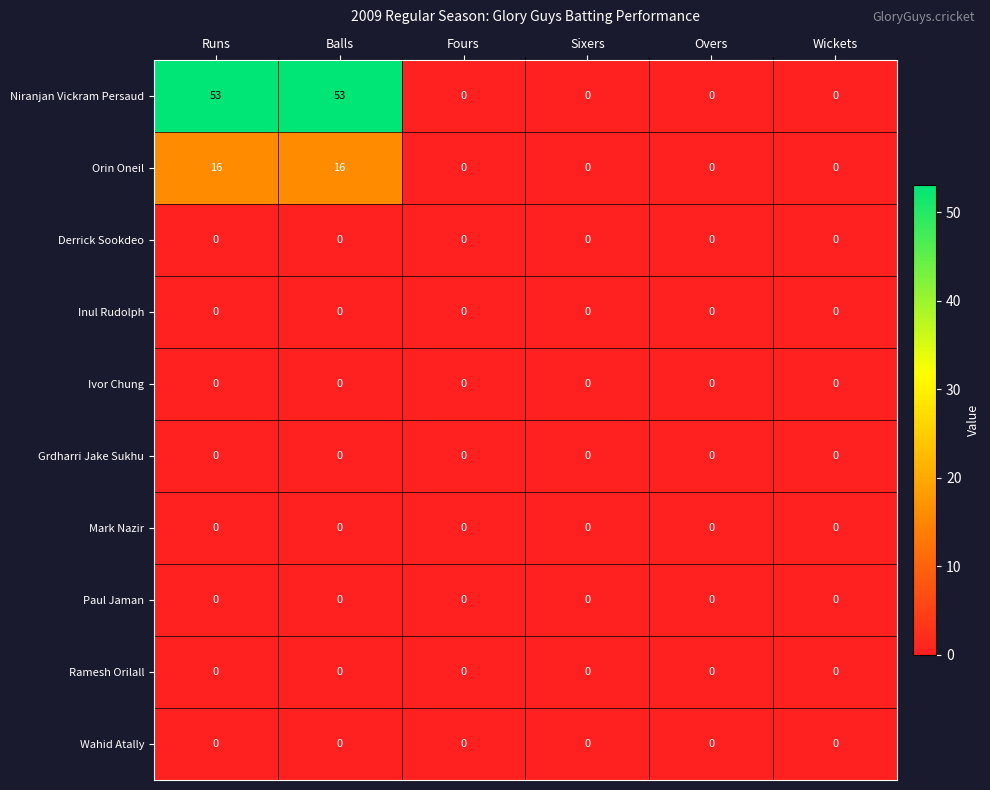

What is the maximum value shown in the chart?

53